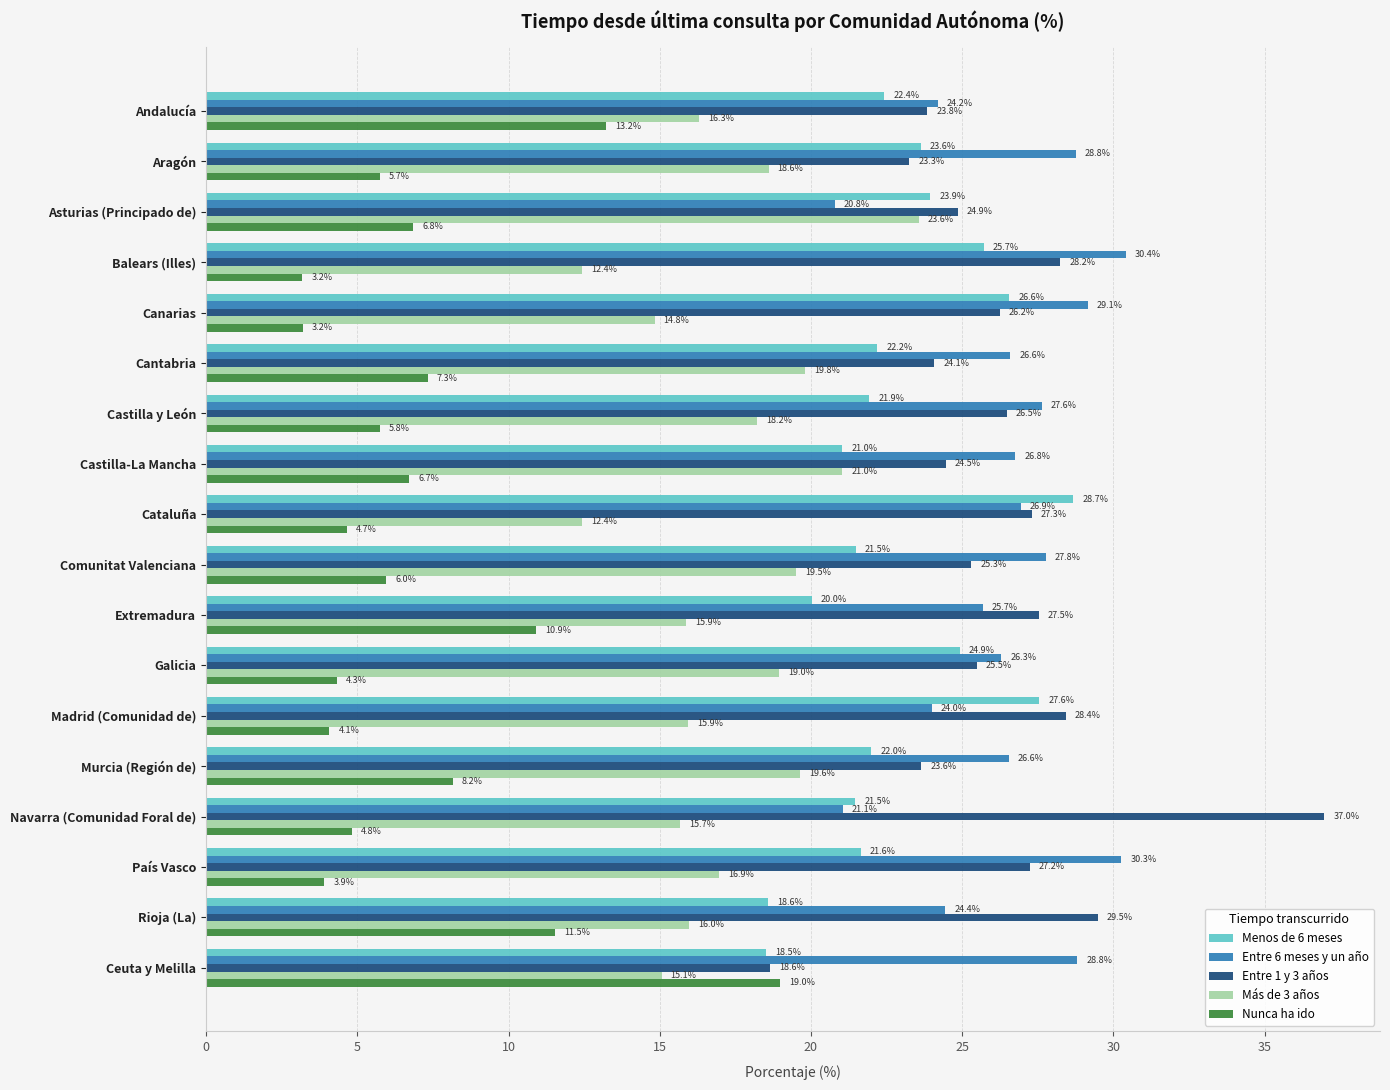

True or false: Menos de 6 meses has a value of 25.7 at Balears (Illes).

True